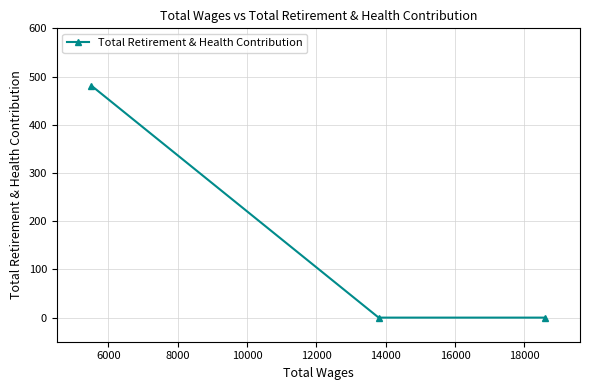

How many categories are shown in the chart?

3